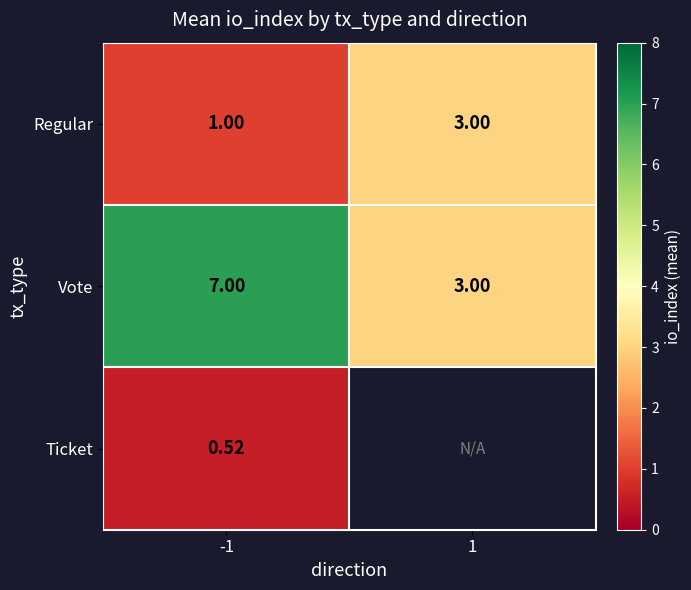

Is it true that Vote equals 4.3 at 1?

False